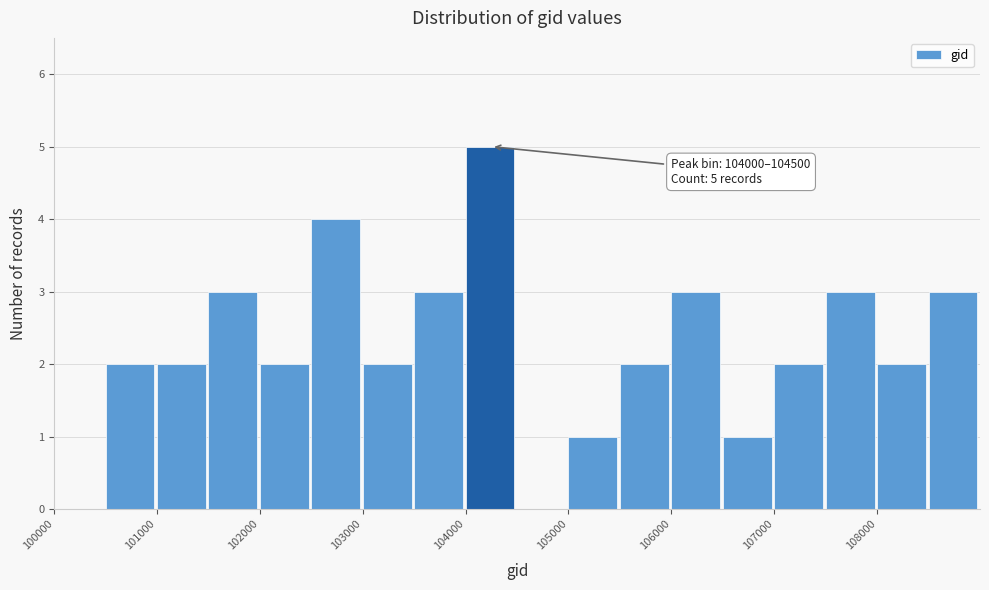

Which range on the x-axis has the tallest bar?

104000 to 104500